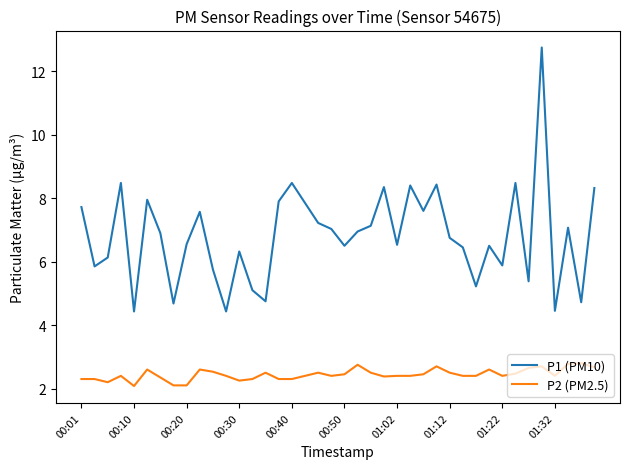

Rank the series by their maximum value, from highest to lowest.

P1 (PM10), P2 (PM2.5)